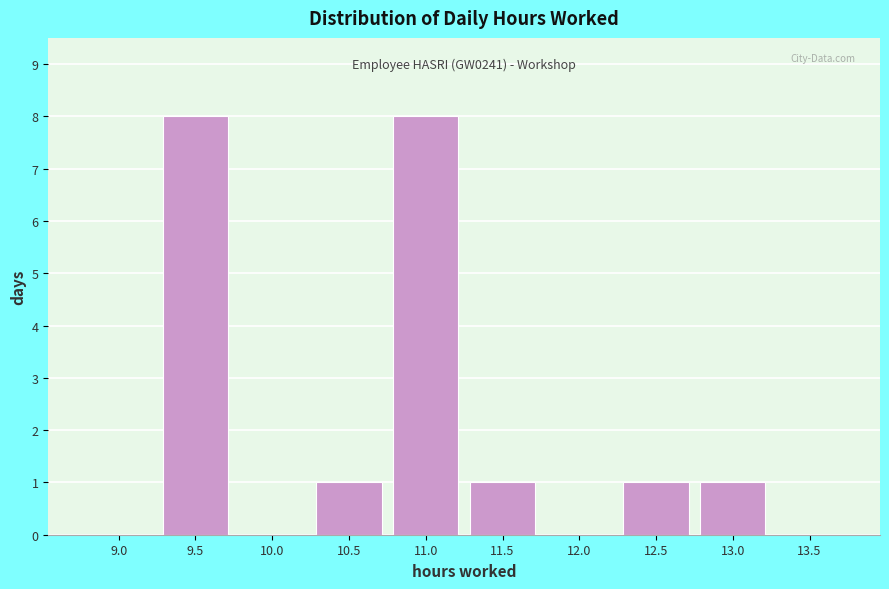

Reading left to right, transcribe all the data shown in this chart.

9.0=0	9.5=8	10.0=0	10.5=1	11.0=8	11.5=1	12.0=0	12.5=1	13.0=1	13.5=0